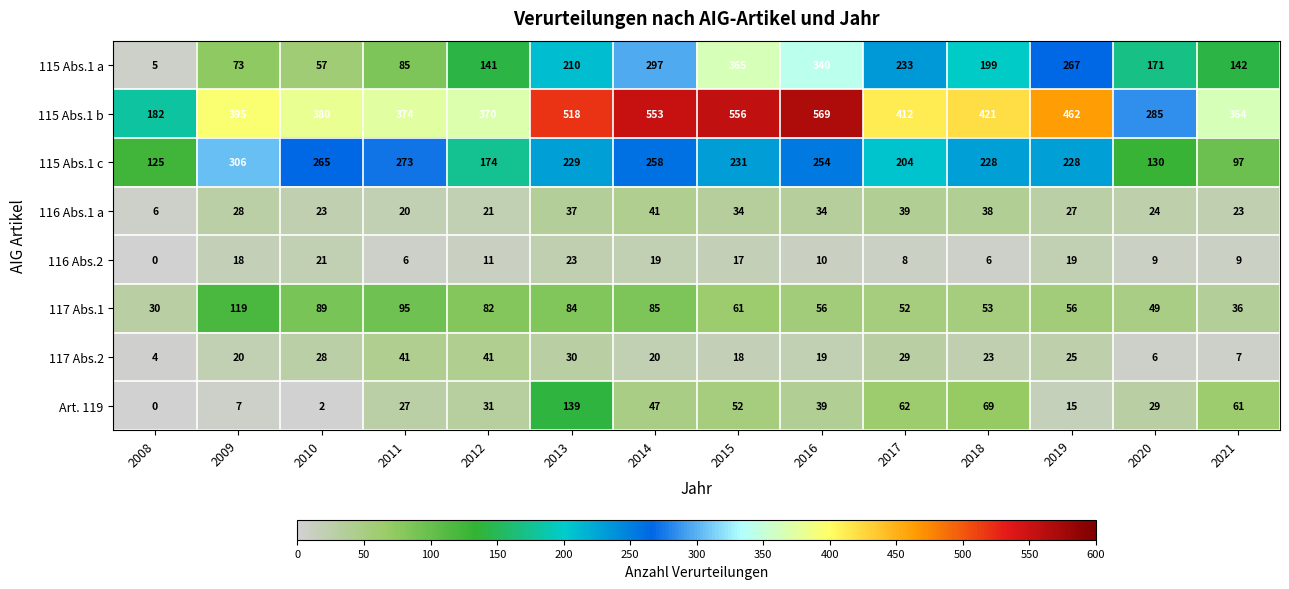

Between 2008 and 2013, which series saw the biggest shift?

115 Abs.1 b